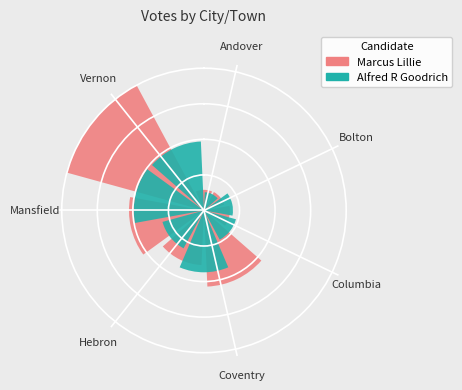

What are all the series names shown in the legend?

Marcus Lillie, Alfred R Goodrich